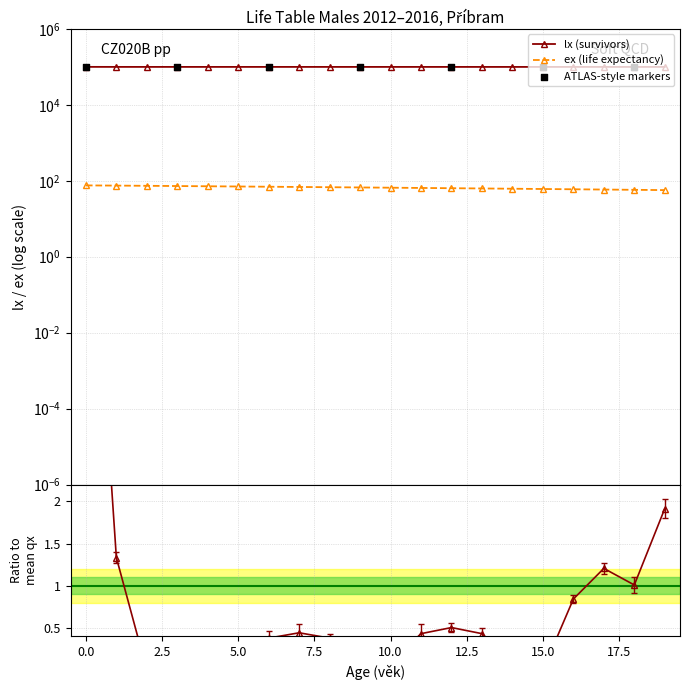

Is the value of qx at 12 greater than the value of ex at 18?

No